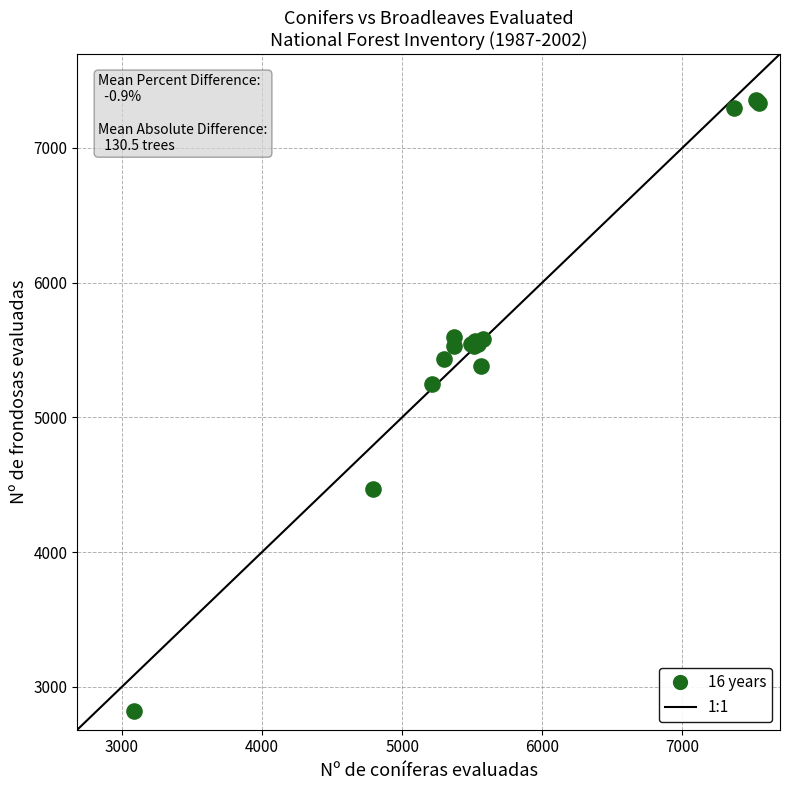

What Y value in the scatter plot is closest to 5091?

5250